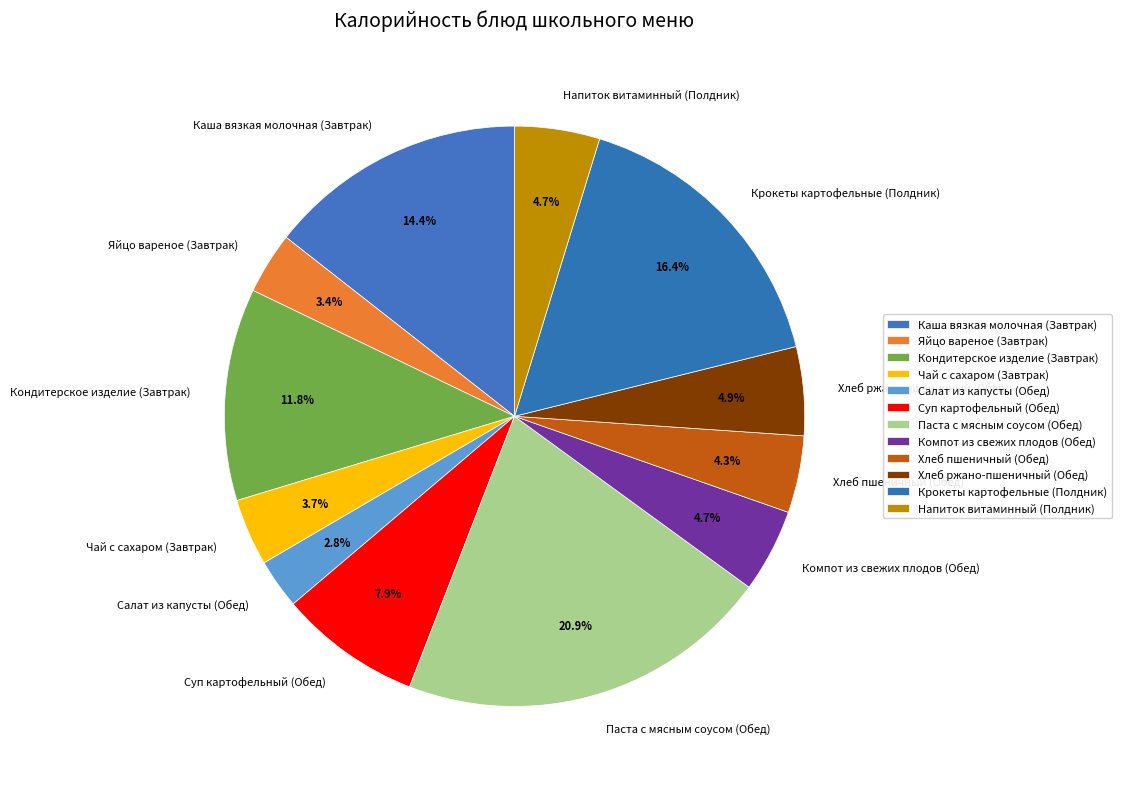

Combined, what portion of the pie is Хлеб пшеничный (Обед) and Салат из капусты (Обед)?

7.1%